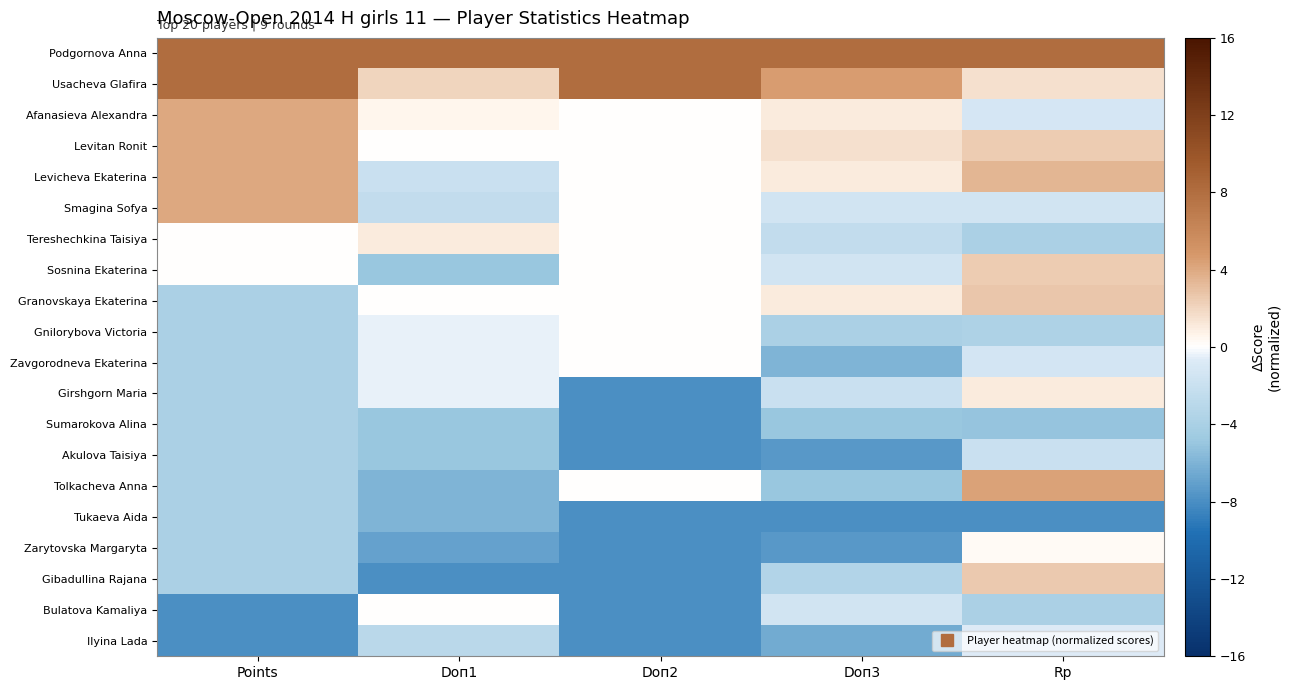

Count the number of categories in the chart.

5